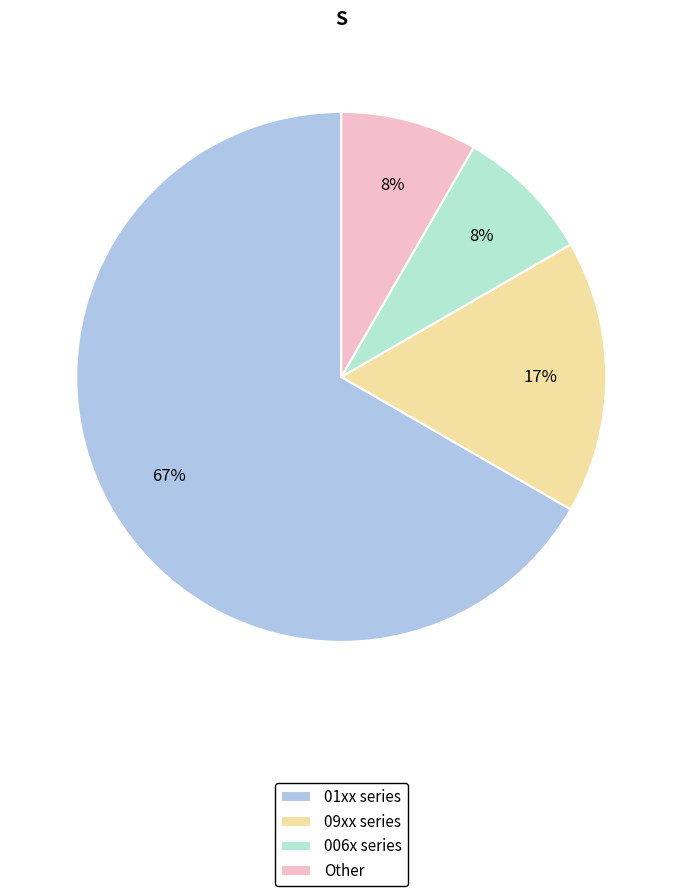

Approximately how many times larger is the value at Other compared to 09xx series?

0.5